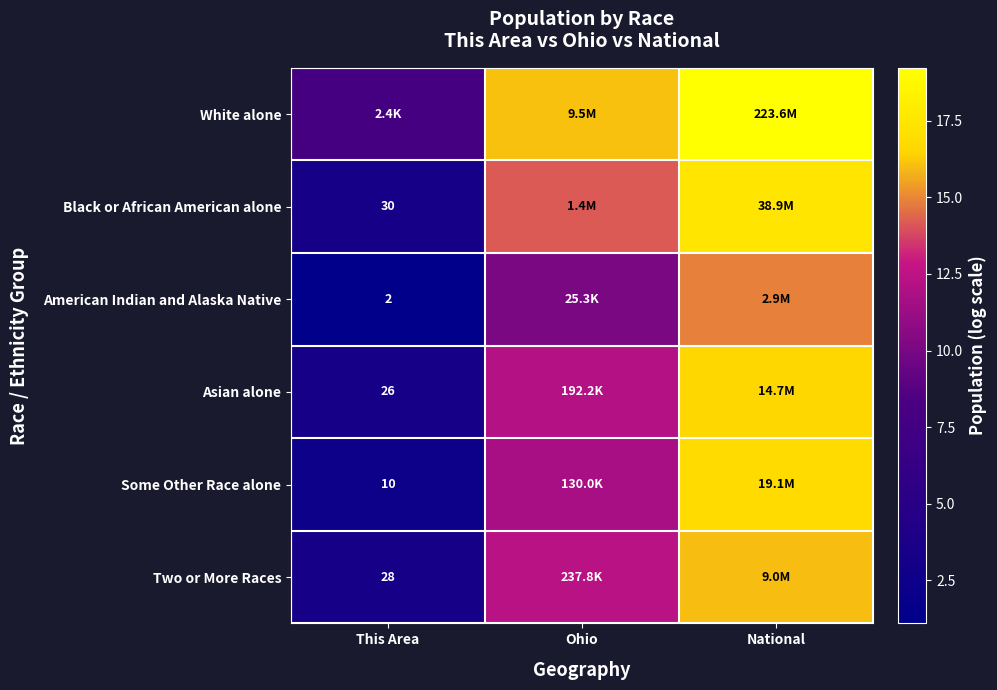

How many categories are shown in the chart?

3